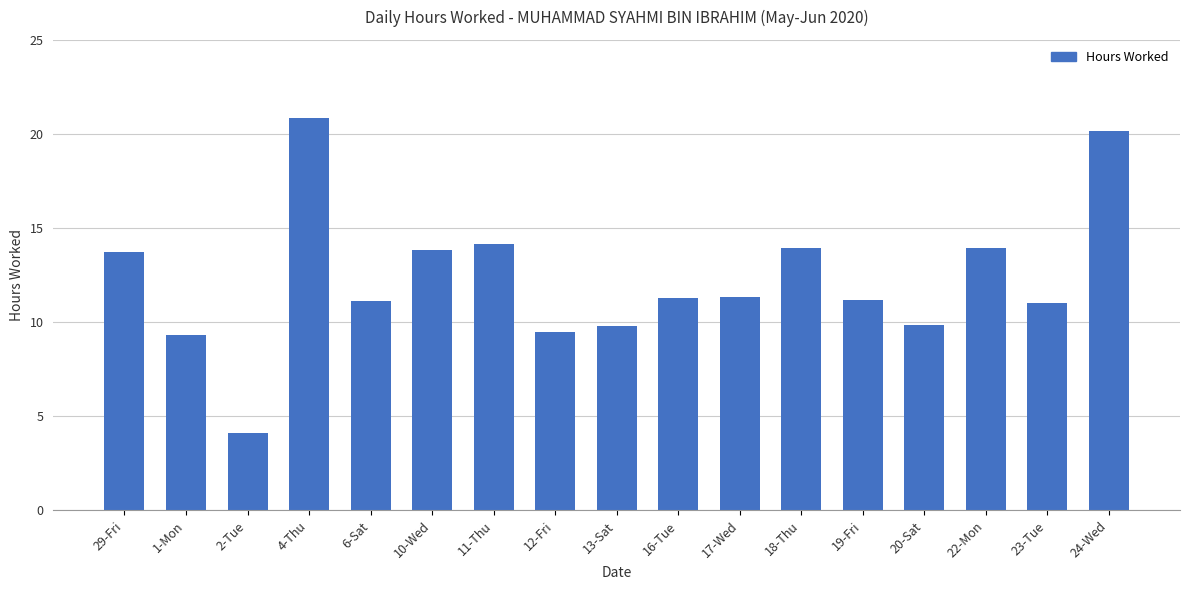

Which category has the lowest value across all series?

2-Tue